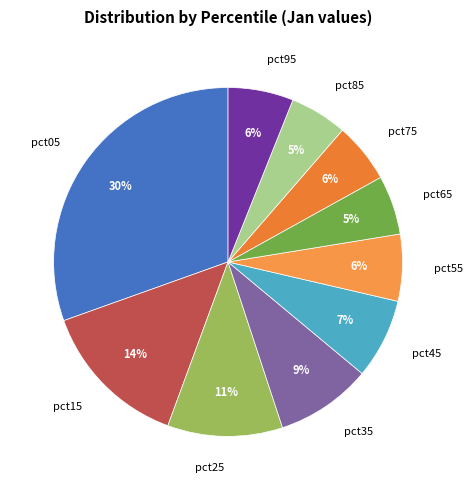

To the nearest percent, what is the average slice percentage?

10%